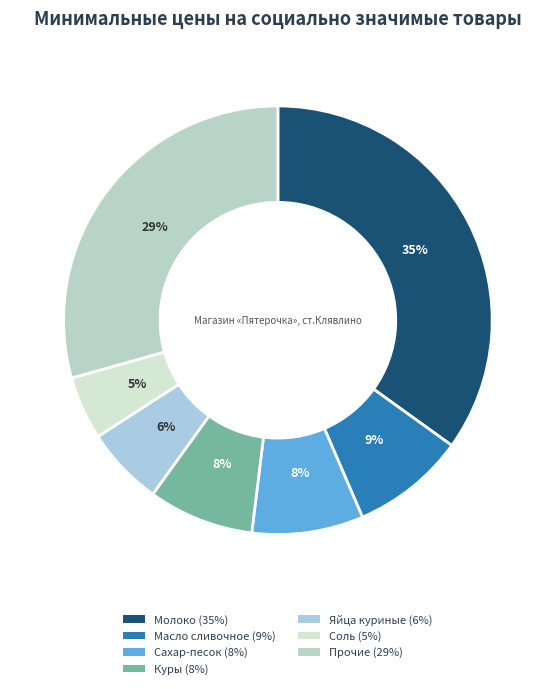

Is there a majority slice in this chart?

No